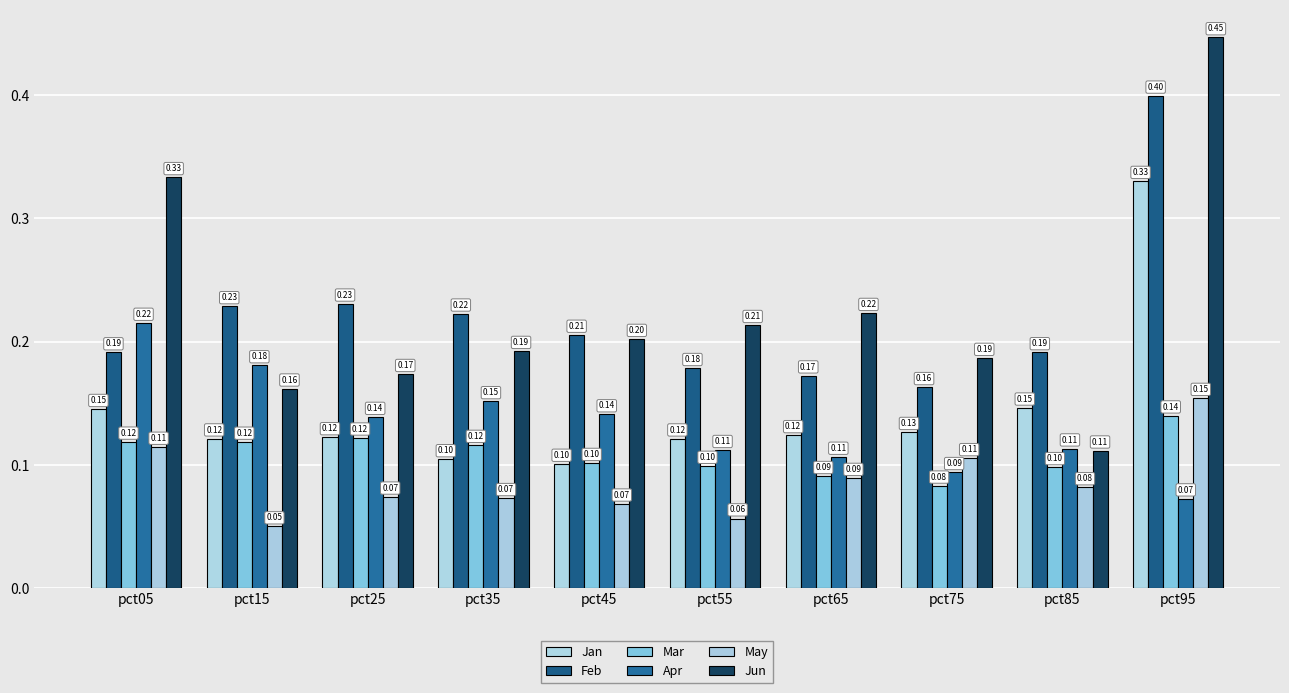

Which has a higher value, pct35 or pct95?

pct95